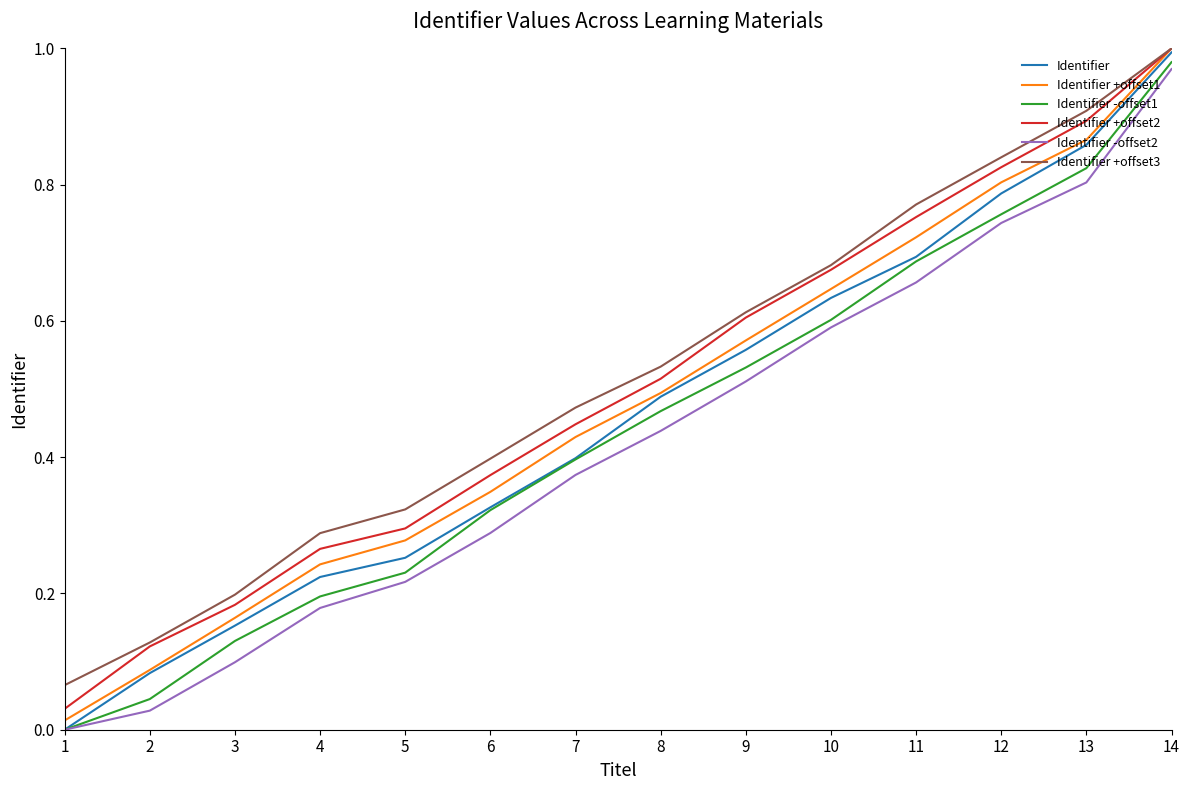

Is the value of Identifier at 12 greater than the value of Identifier -offset1 at 11?

Yes